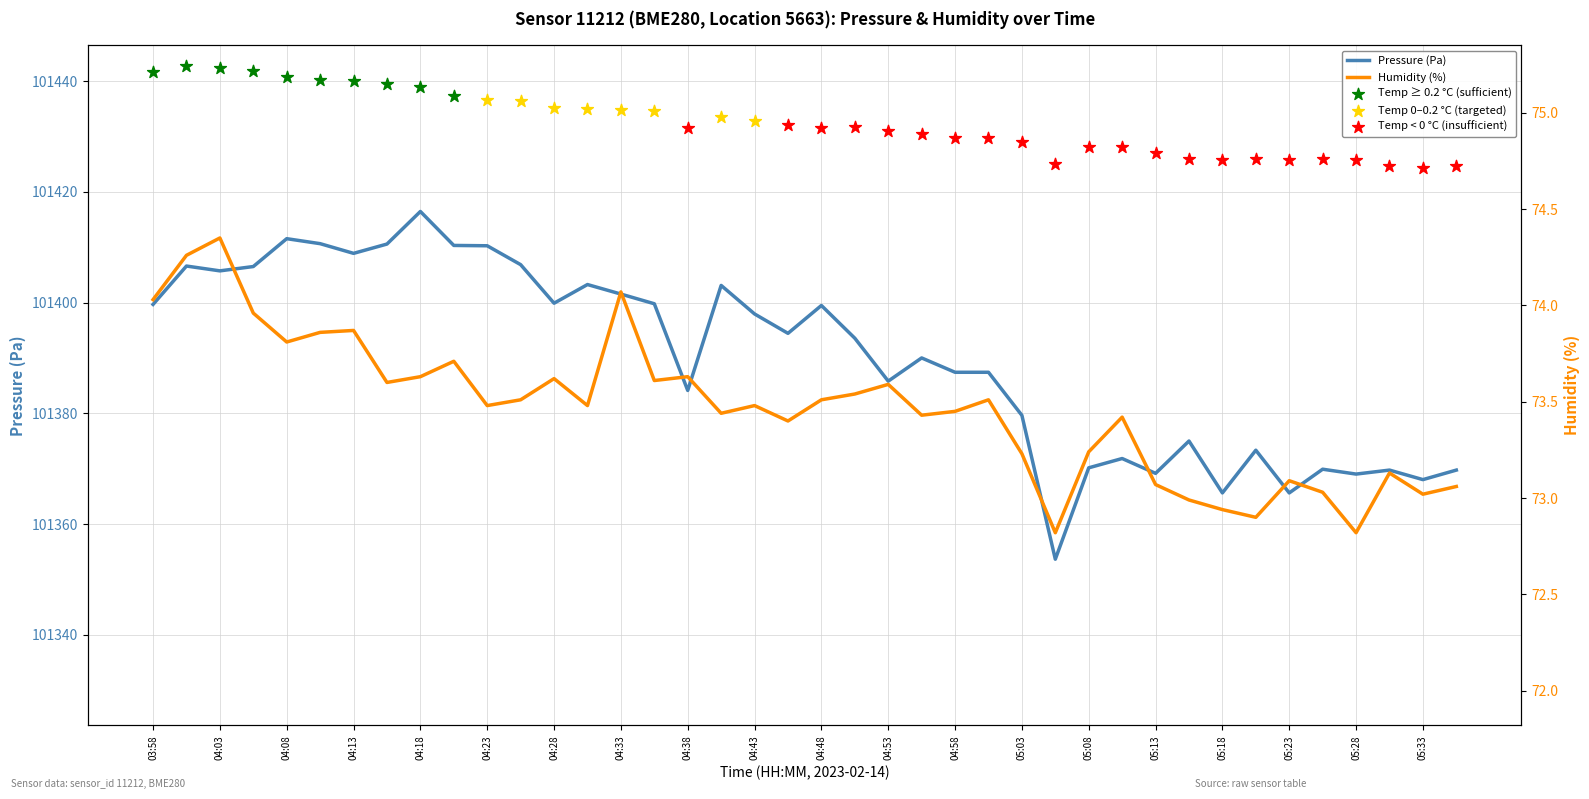

Which series reaches the minimum Y coordinate?

humidity